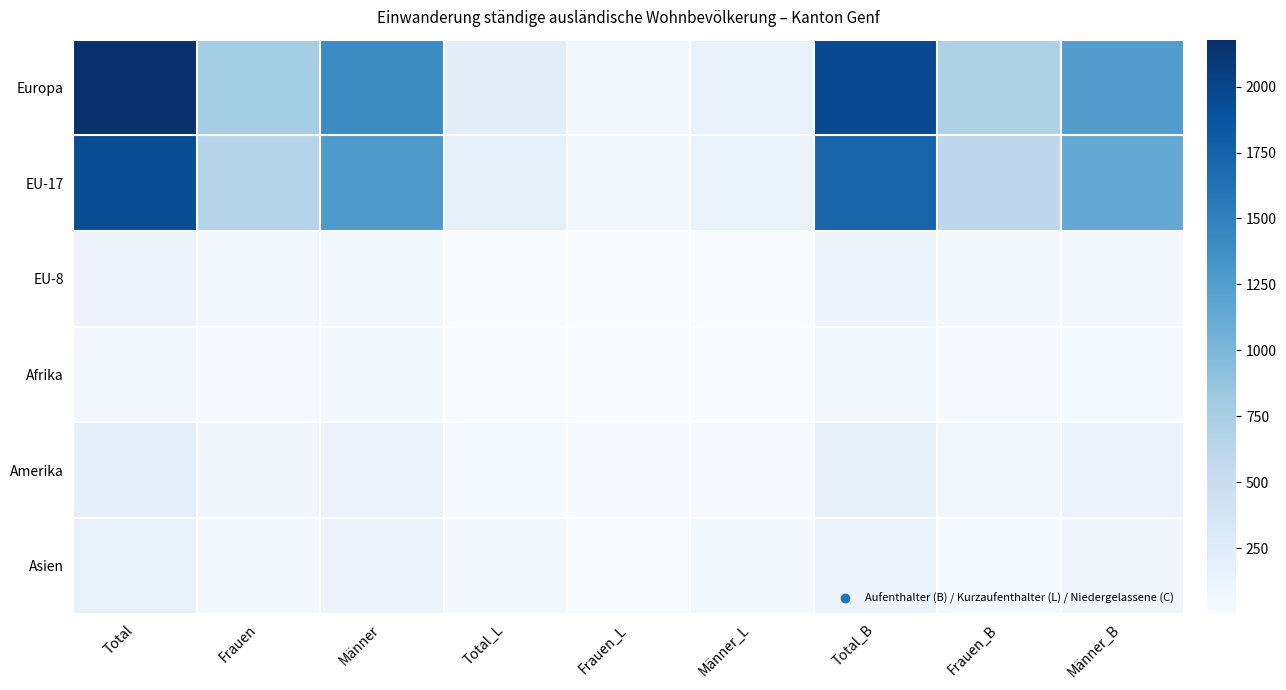

Which series has the largest total across all categories?

Europa